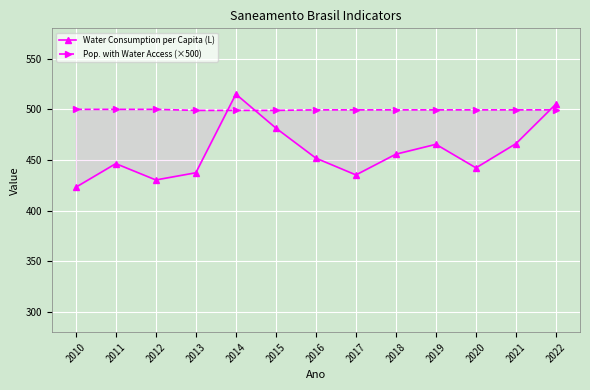

List the series in order of their overall mean, highest first.

Pop. with Water Access (×500), Water Consumption per Capita (L)